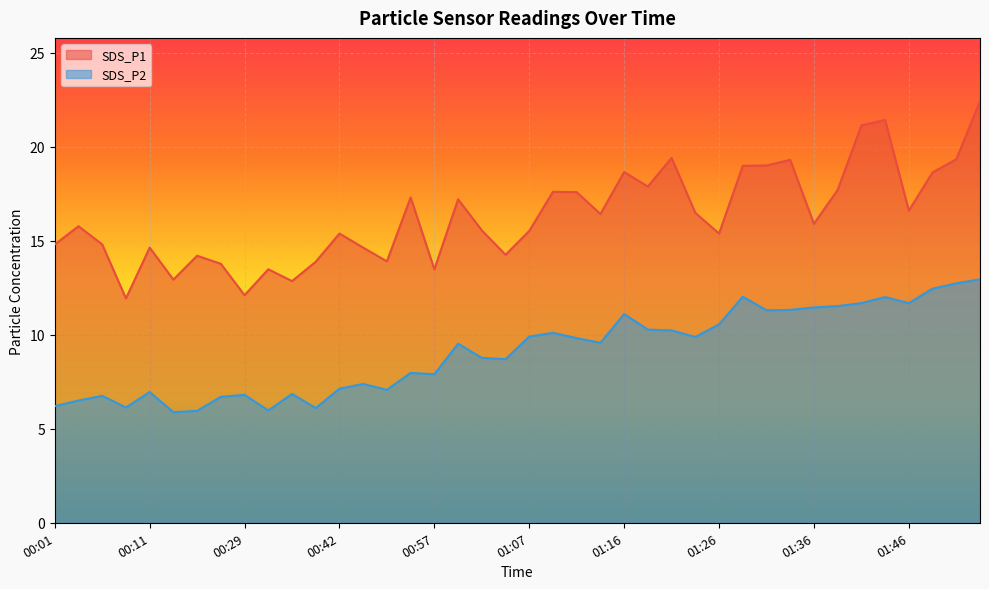

What is the sum of all SDS_P1 values?

652.1